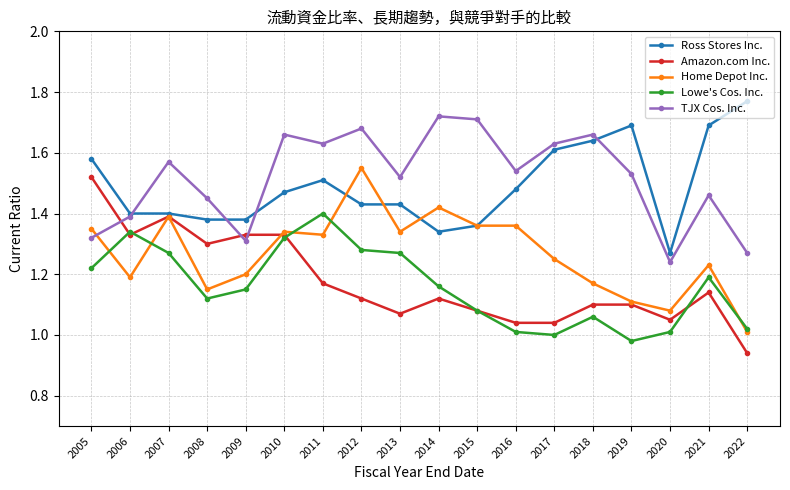

What is the spread (max minus min) of values at 2009?

0.2